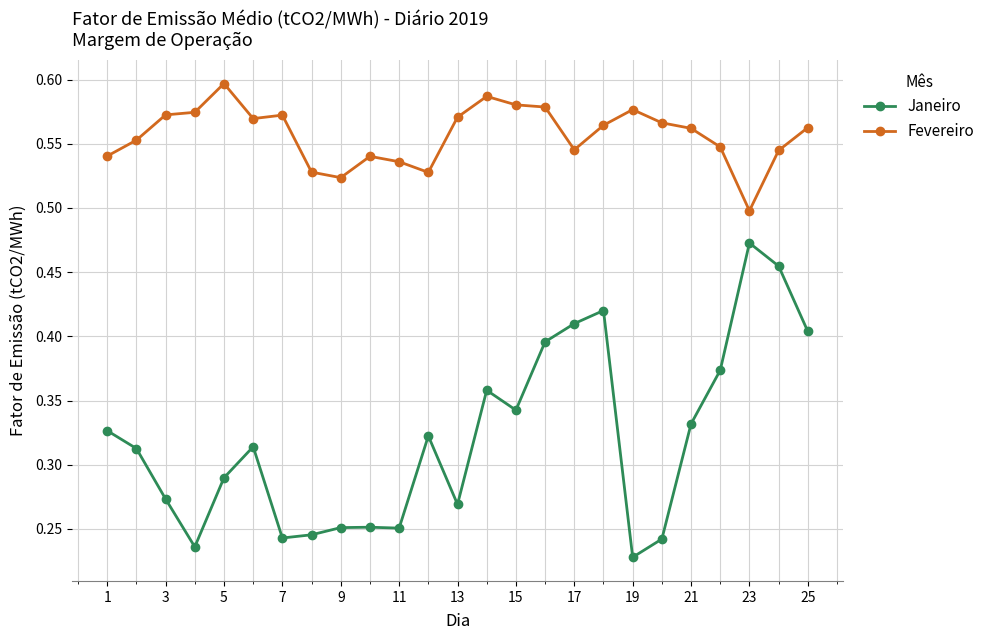

List the series in order of their peak value, highest first.

Fevereiro, Janeiro